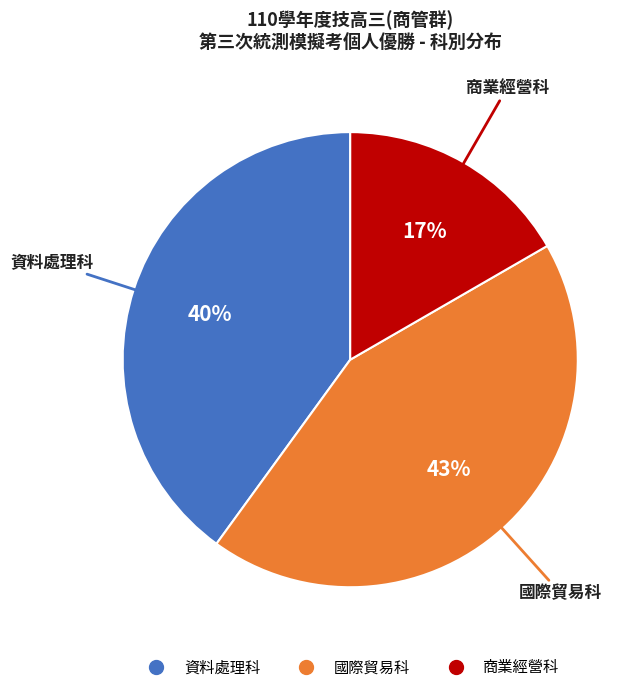

To the nearest percent, what percentage of the pie is 資料處理科?

40%